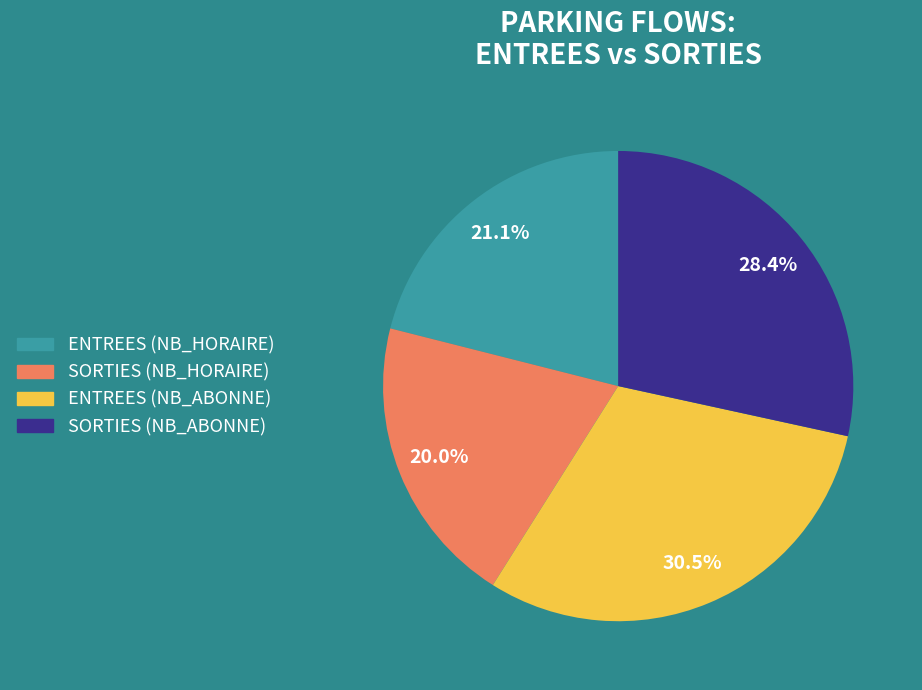

Is there any slice that represents more than half of the pie?

No